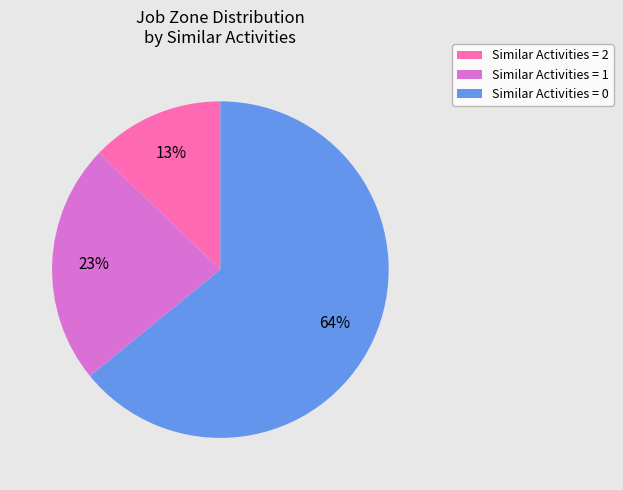

How many segments does this pie chart have?

3